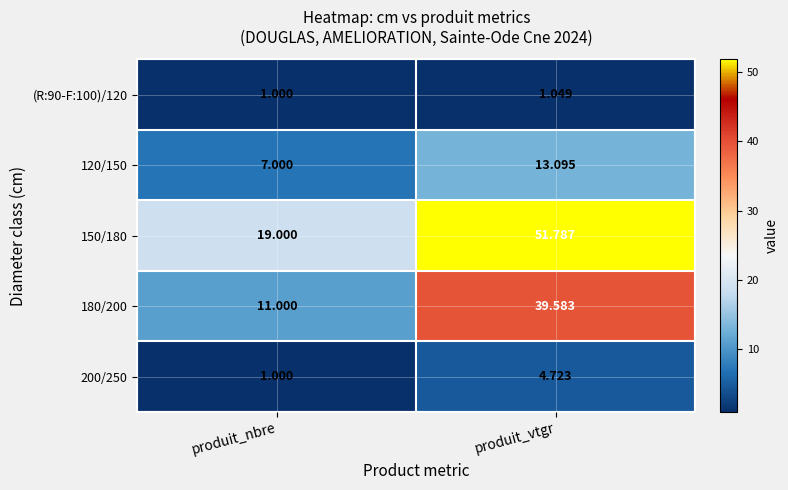

At which label does 150/180 reach its minimum?

produit_nbre